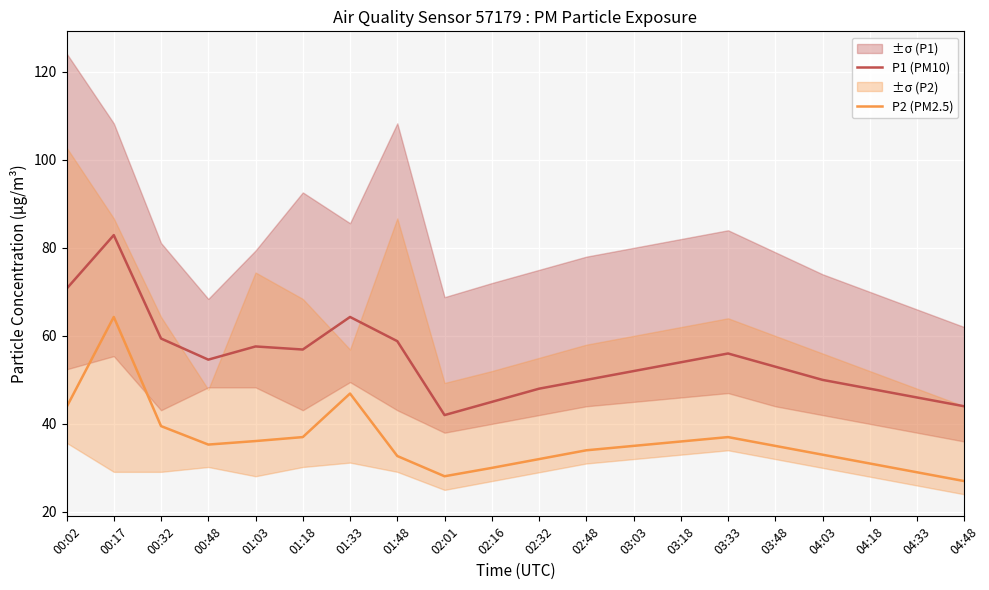

In P1 (PM10), how many points are lower than both neighbors (excluding endpoints)?

3